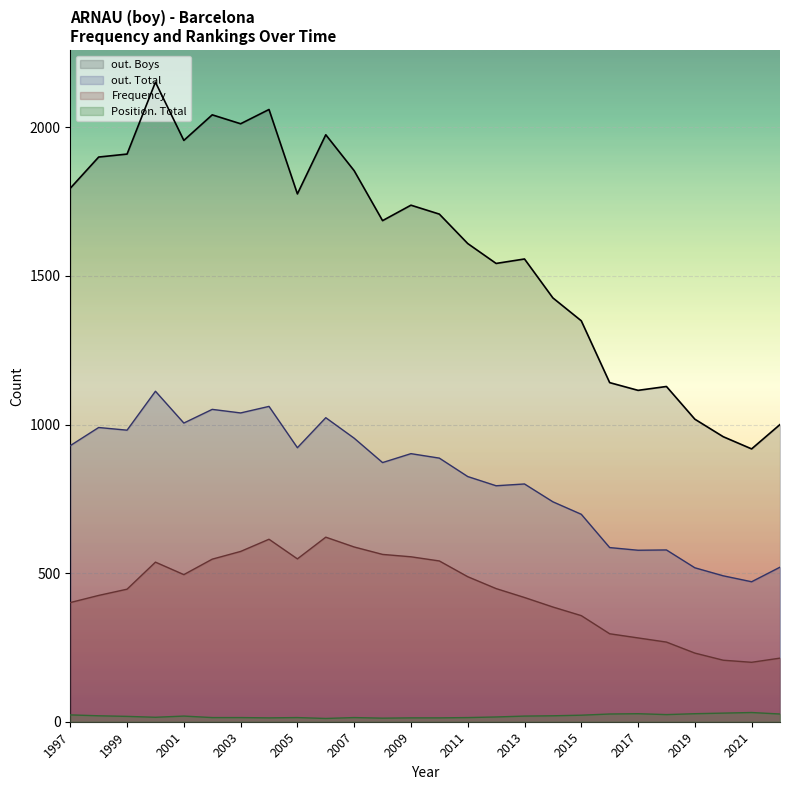

Is the value of out. Total at 2003 greater than the value of Frequency at 2012?

Yes